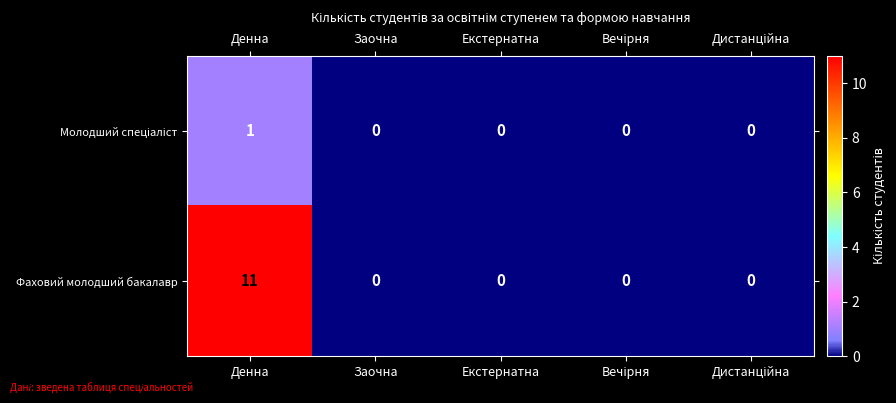

Which series has the largest range (max minus min)?

Фаховий молодший бакалавр